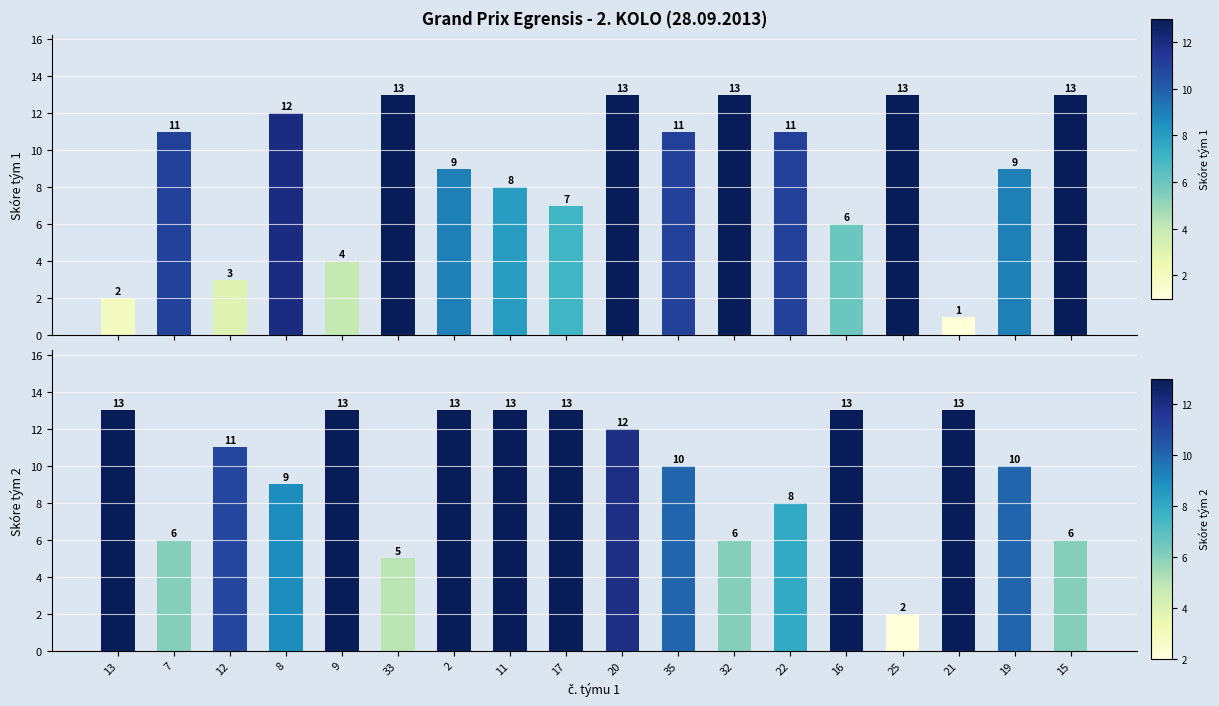

Reading left to right, extract all data points from this chart.

Skóre tým 1: 2	11	3	12	4	13	9	8	7	13	11	13	11	6	13	1	9	13
Skóre tým 2: 13	6	11	9	13	5	13	13	13	12	10	6	8	13	2	13	10	6